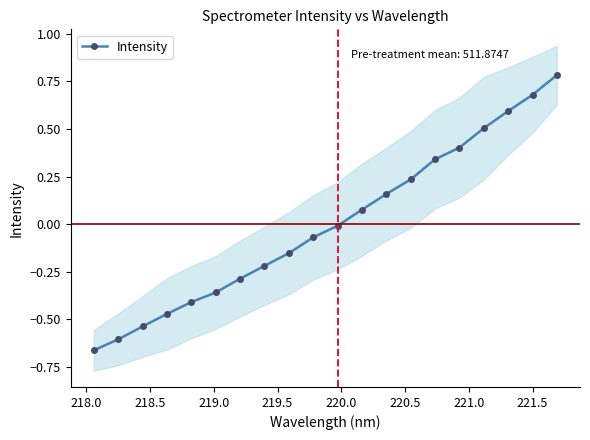

How many data points does each series have?

20